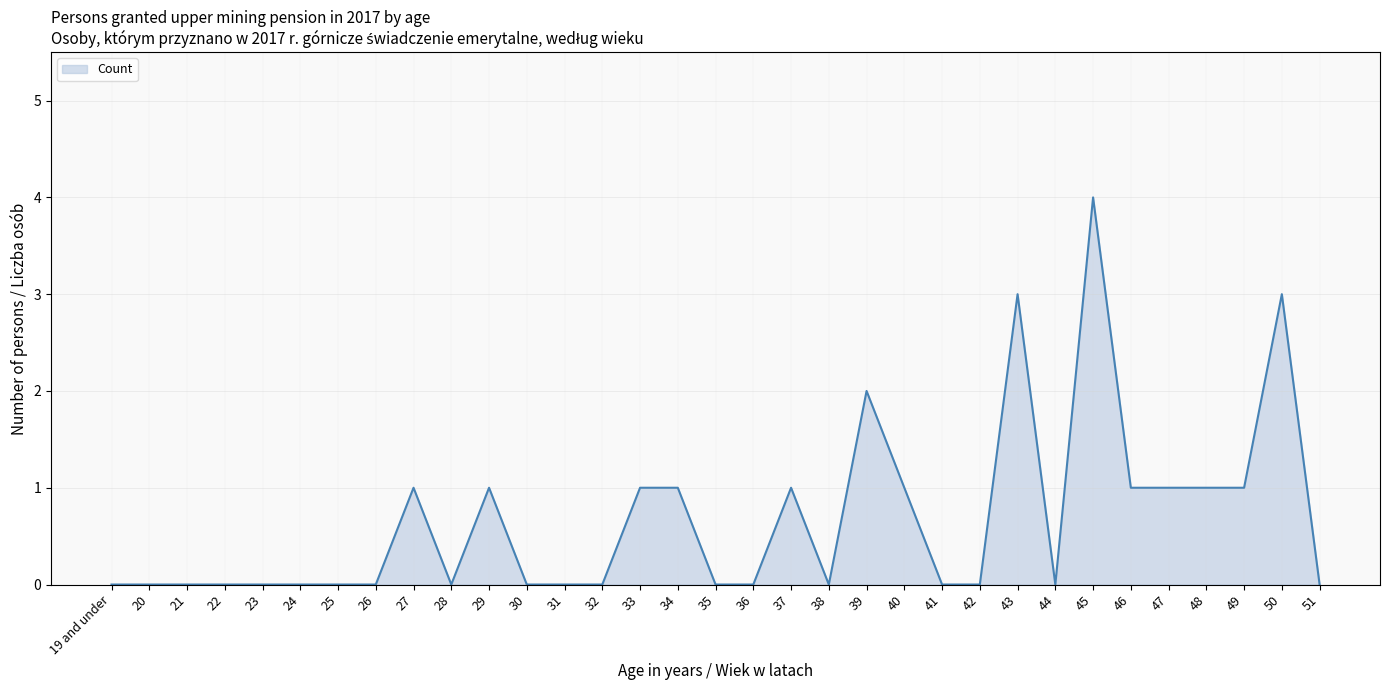

Where is the data nearest to the value 2?

39